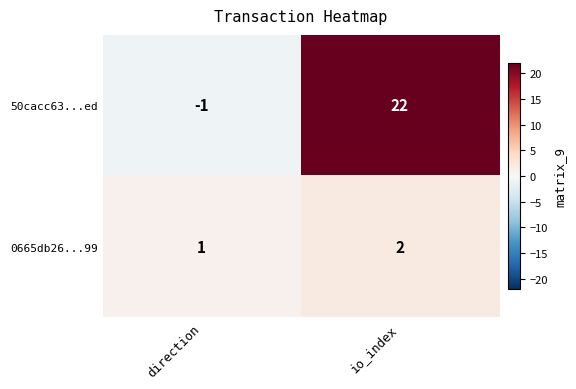

List the series in order of their overall mean, lowest first.

0665db26...99, 50cacc63...ed